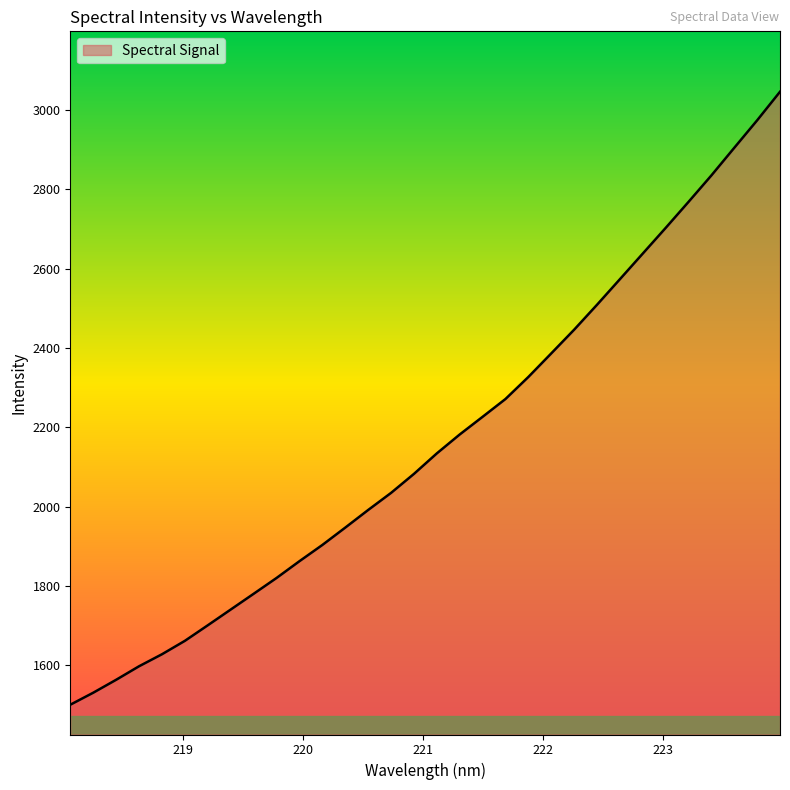

What is the maximum value shown in the chart?

3046.1